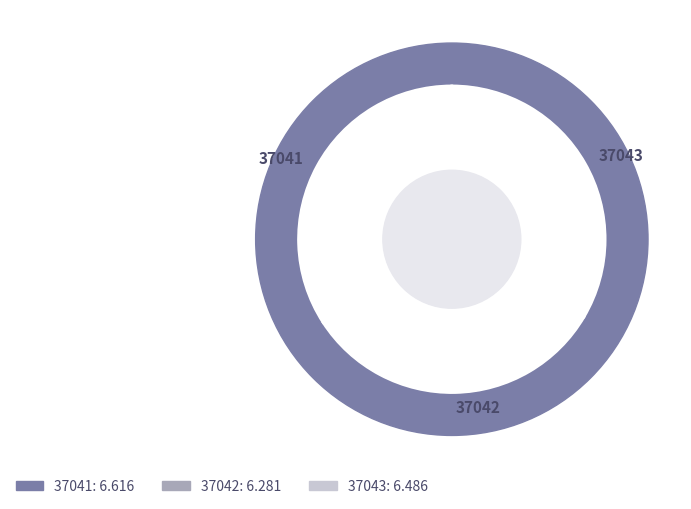

How many segments does this pie chart have?

3